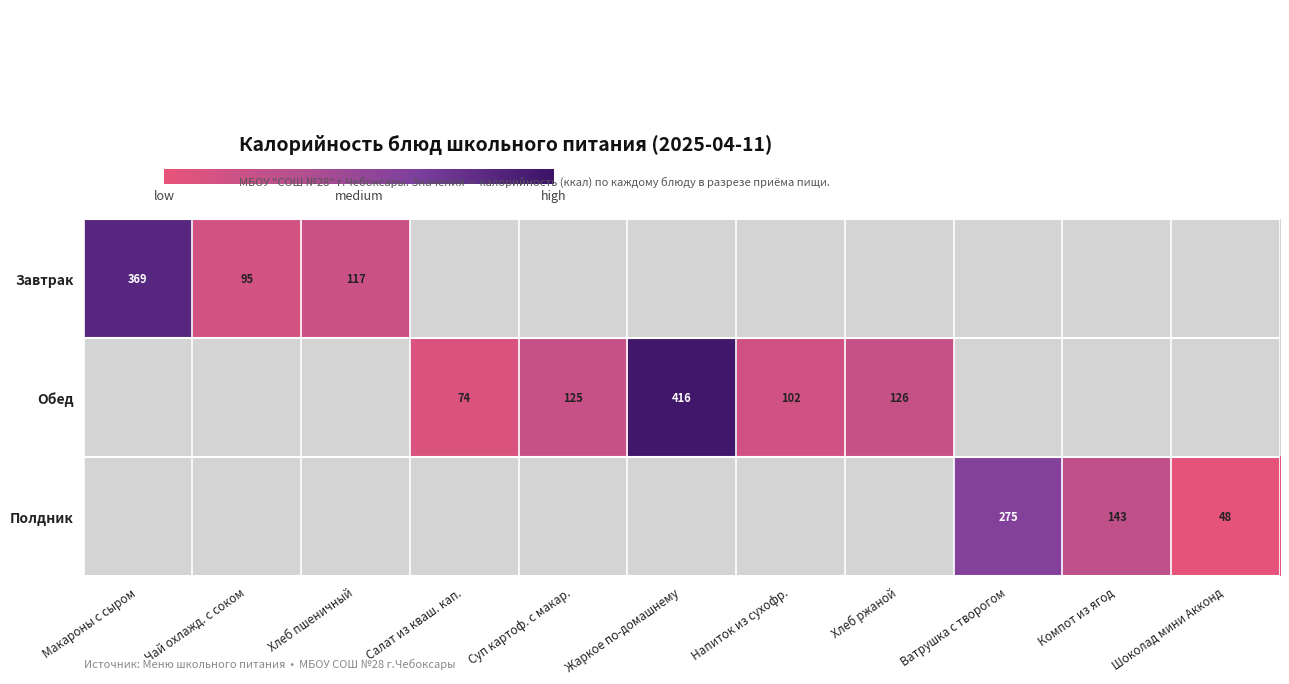

The Обед series shows 247 at Жаркое по-домашнему. True or false?

False